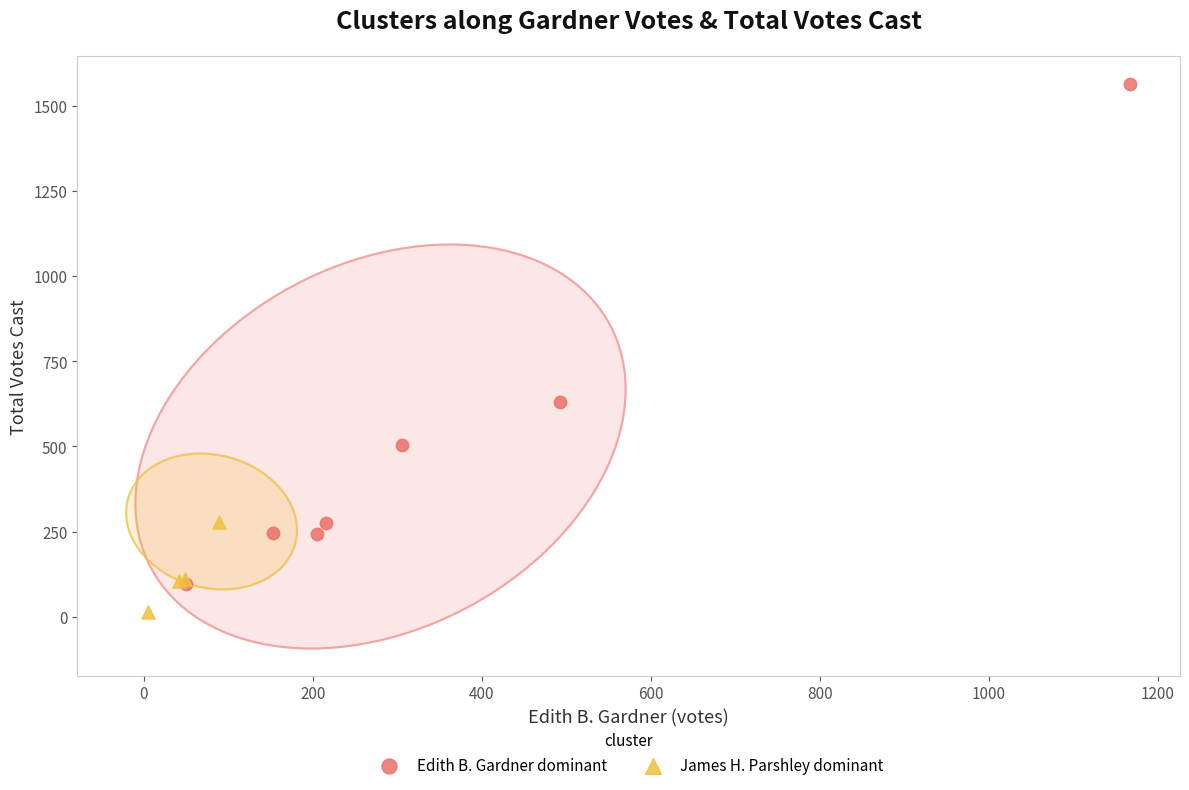

Which series contains the lowest Y value?

James H. Parshley dominant